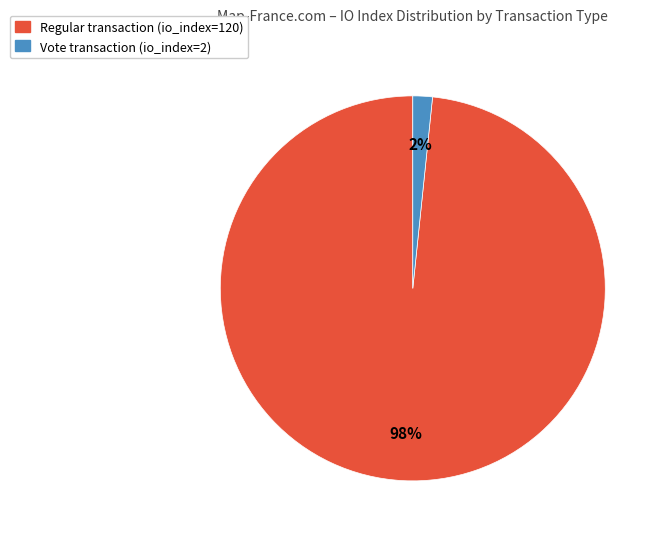

To the nearest percent, what percentage of the pie is Vote transaction (io_index=2)?

2%